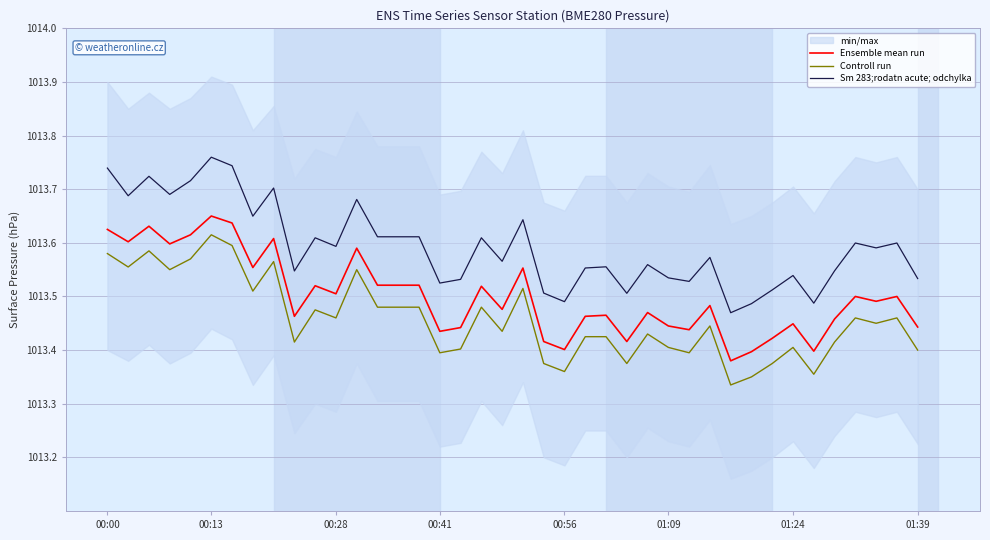

Which category has the highest value in the Ensemble mean run series?

00:13